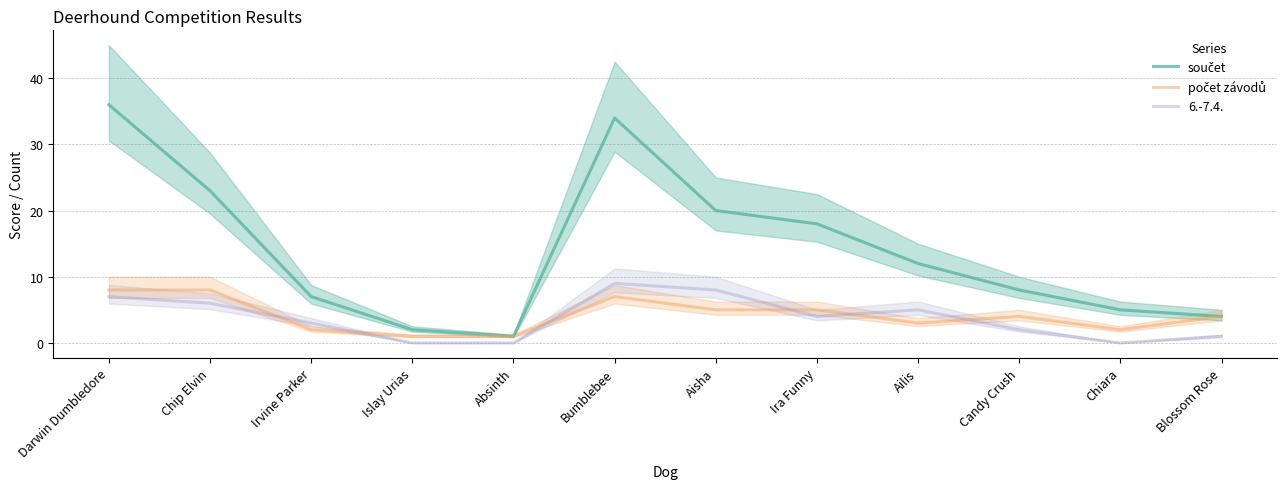

What is the difference between the maximum and minimum values in the počet závodů series?

7